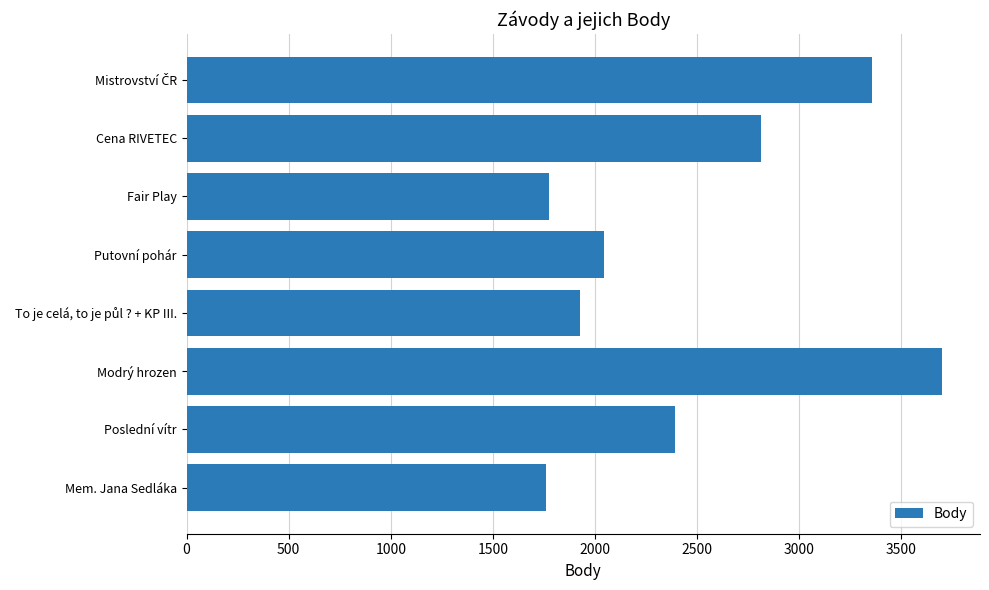

Between Putovní pohár and Cena RIVETEC, which is larger?

Cena RIVETEC